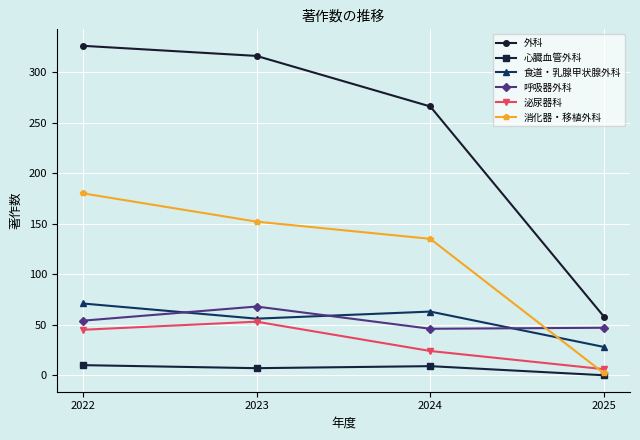

Which series has the largest range (max minus min)?

外科